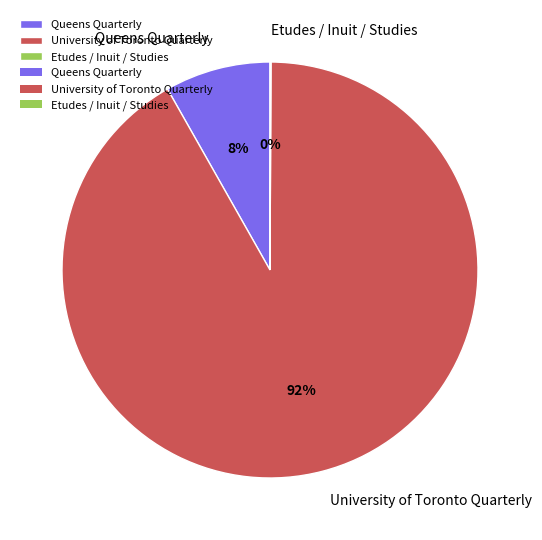

To the nearest percent, what portion does University of Toronto Quarterly represent?

92%